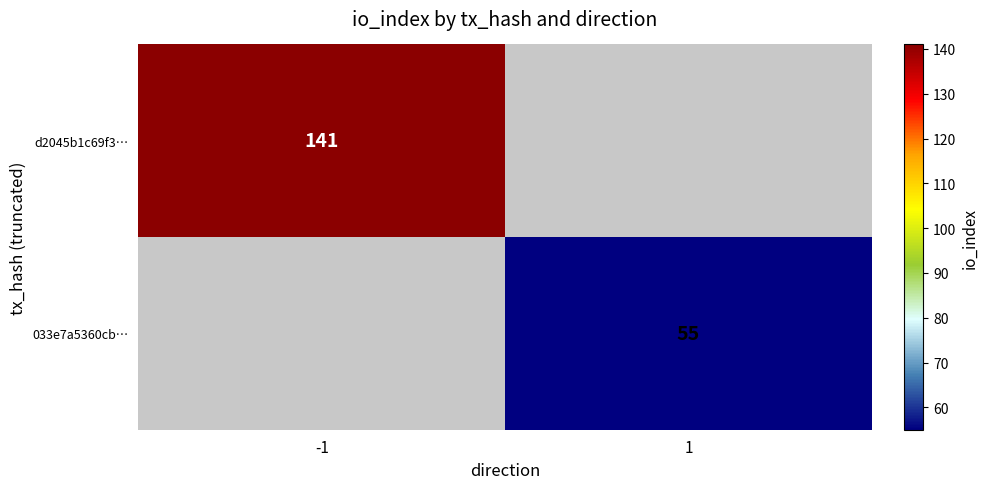

The value of 033e7a5360cb… at 1 is 15. True or false?

False